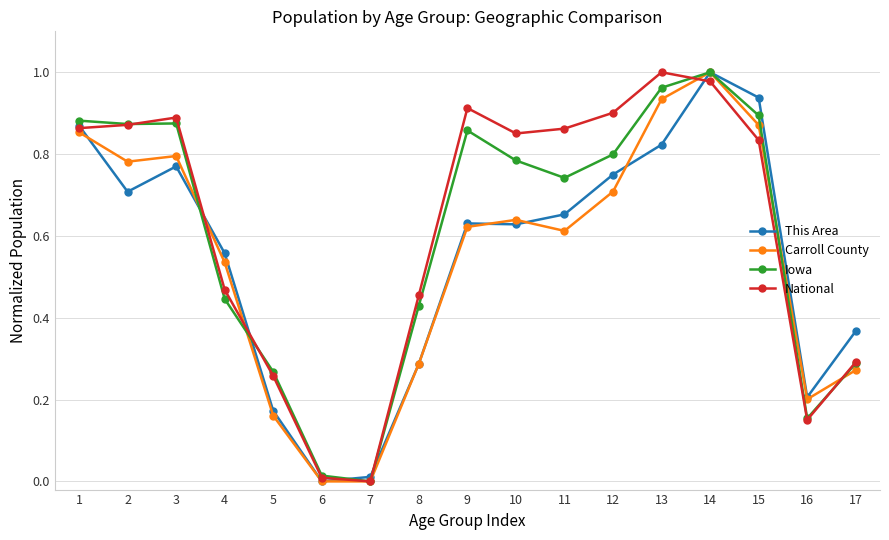

At how many categories does at least one series exceed 0?

17